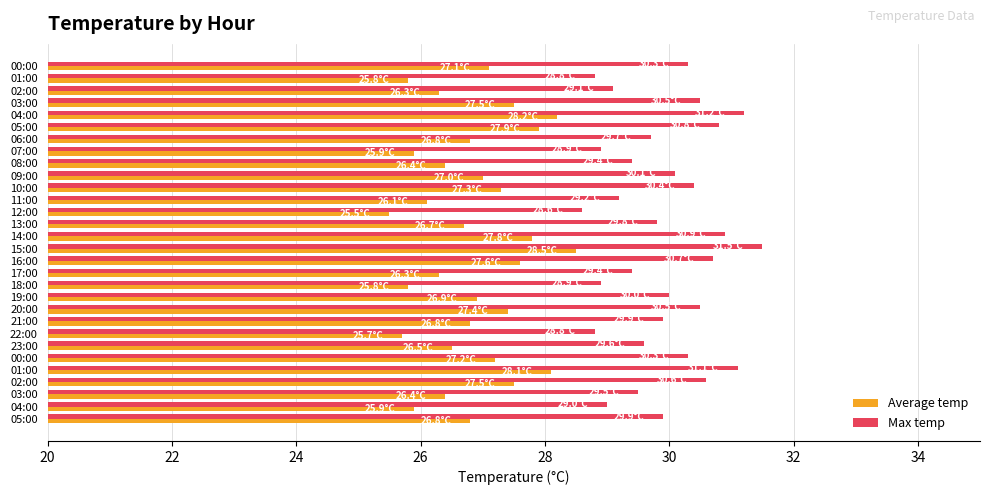

How many data points in Average temp are above 26?

24